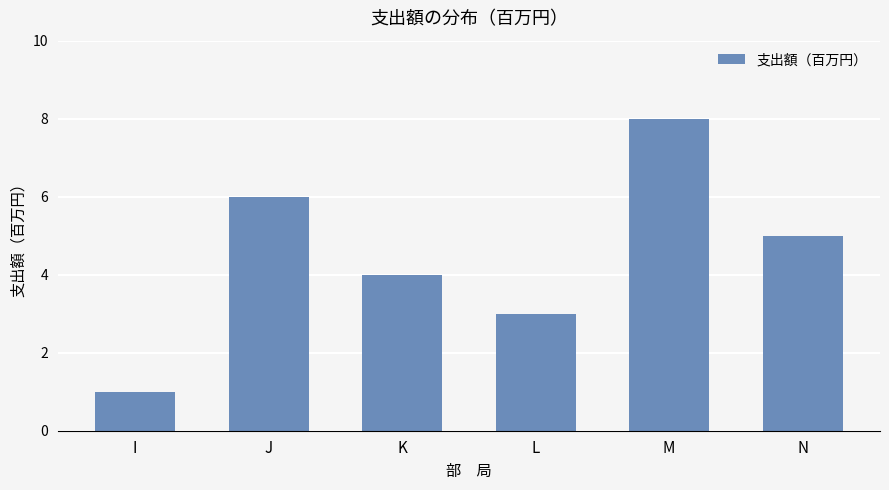

List the labels in order of value, smallest first.

I, L, K, N, J, M